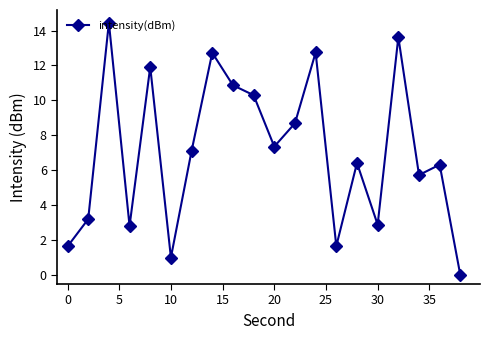

What is the difference between the maximum and second lowest values?

13.4